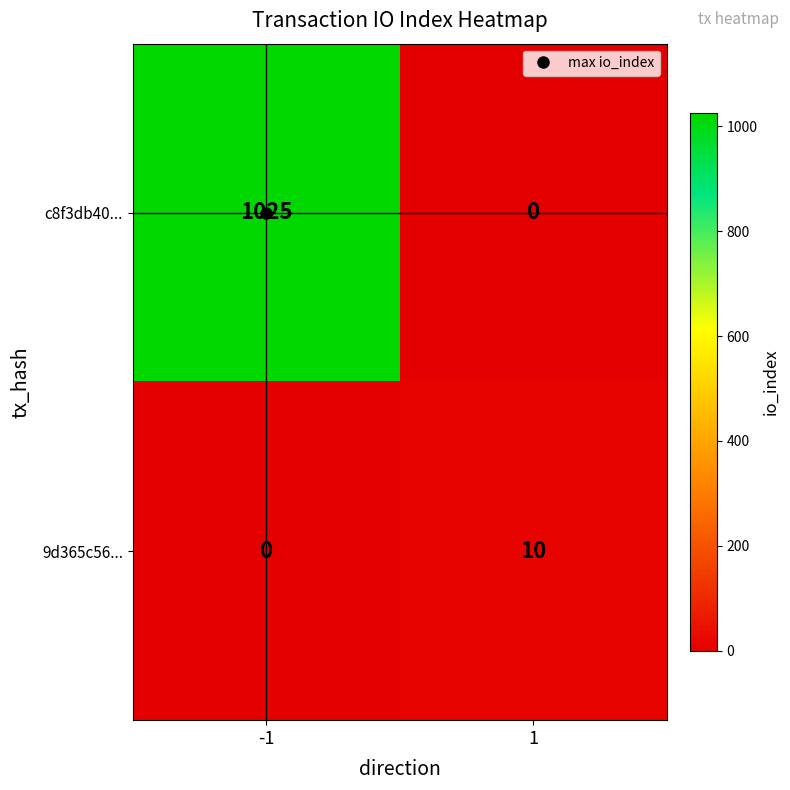

Rank the series by their average value, from highest to lowest.

c8f3db40..., 9d365c56...